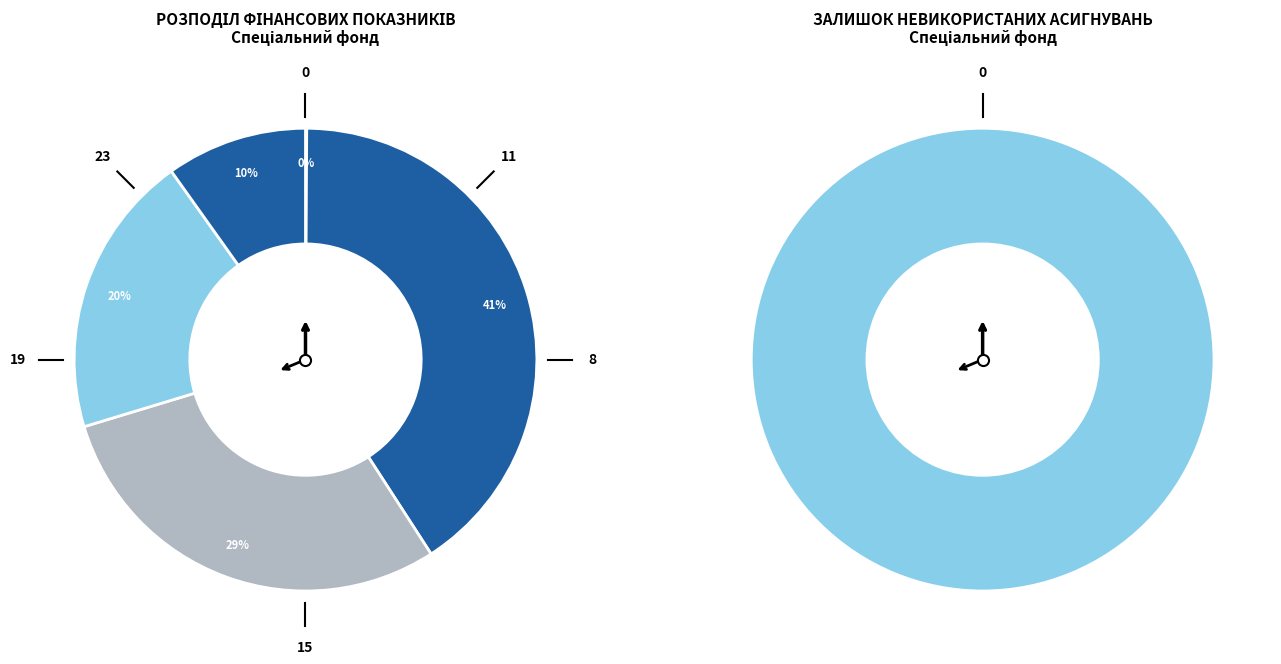

Count the number of slices in the pie.

6